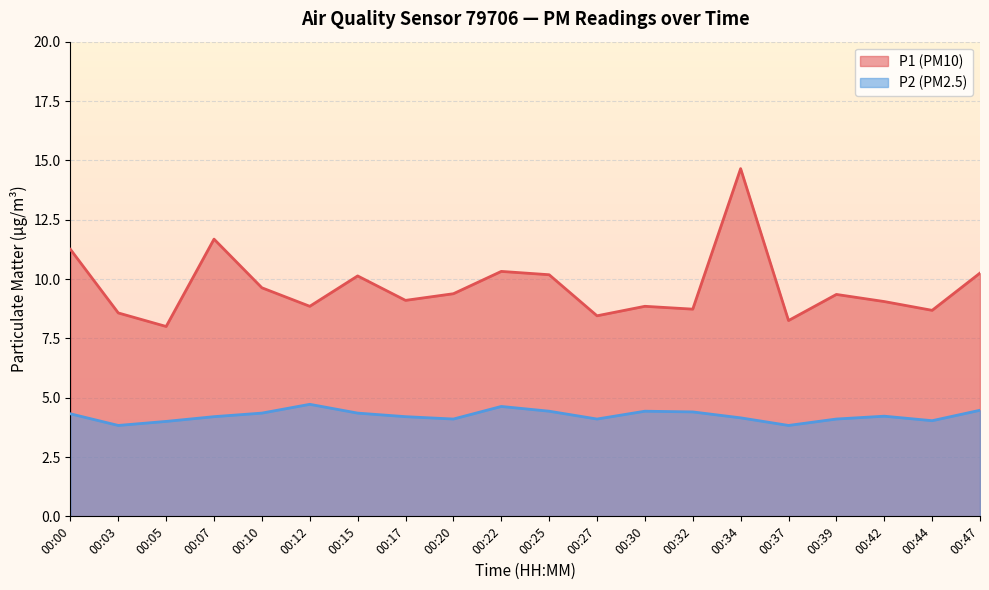

How many lines are shown in the chart?

2